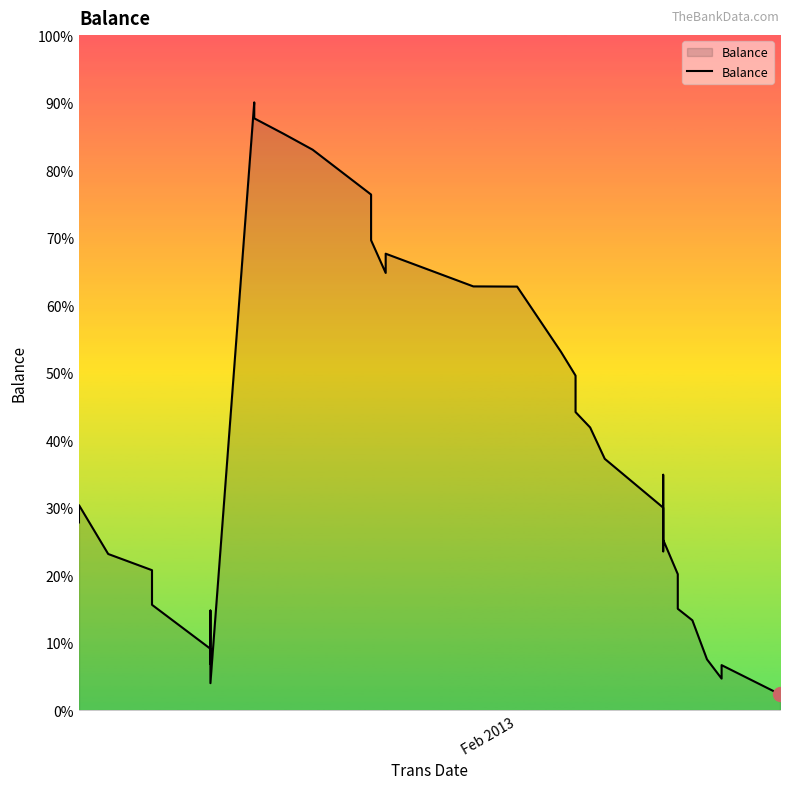

How many series are shown in this chart?

1